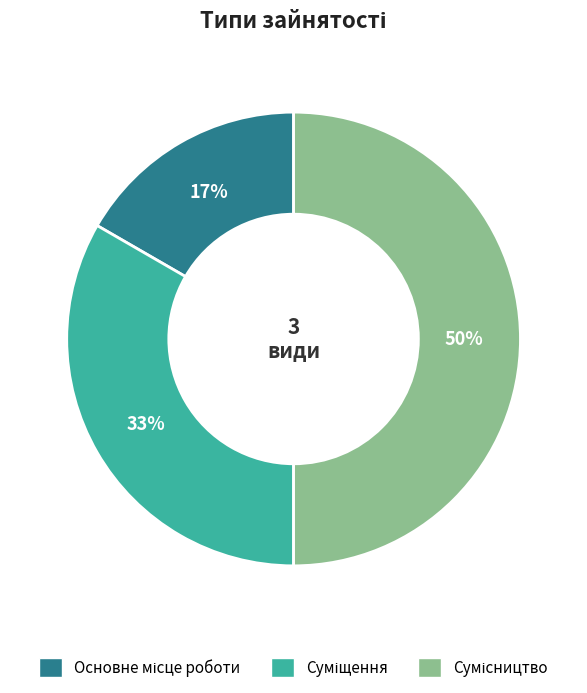

To the nearest percent, what is the average slice percentage?

33%